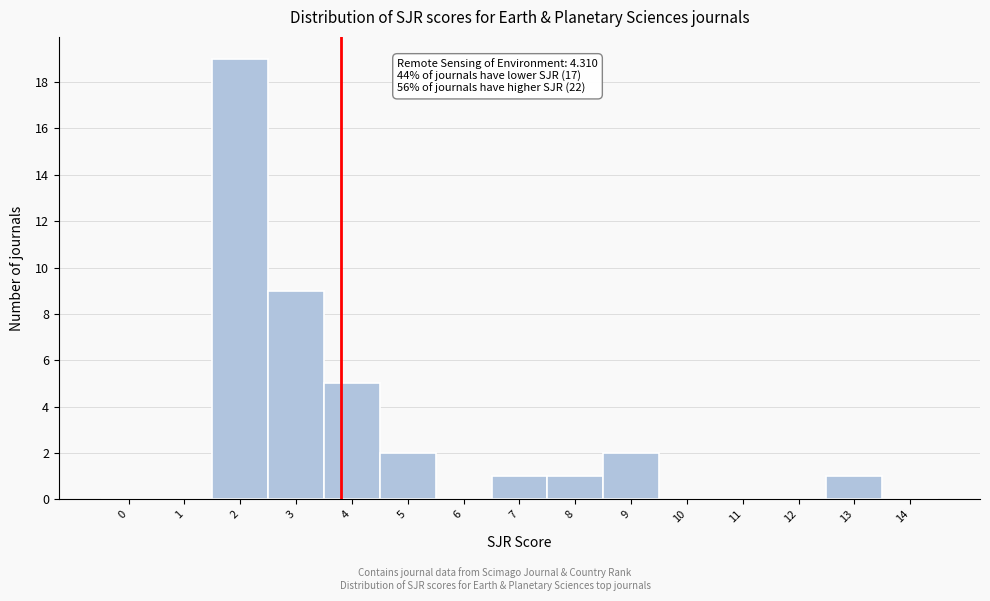

Reading left to right, transcribe all the data shown in this chart.

0=0	1=0	2=19	3=9	4=5	5=2	6=0	7=1	8=1	9=2	10=0	11=0	12=0	13=1	14=0